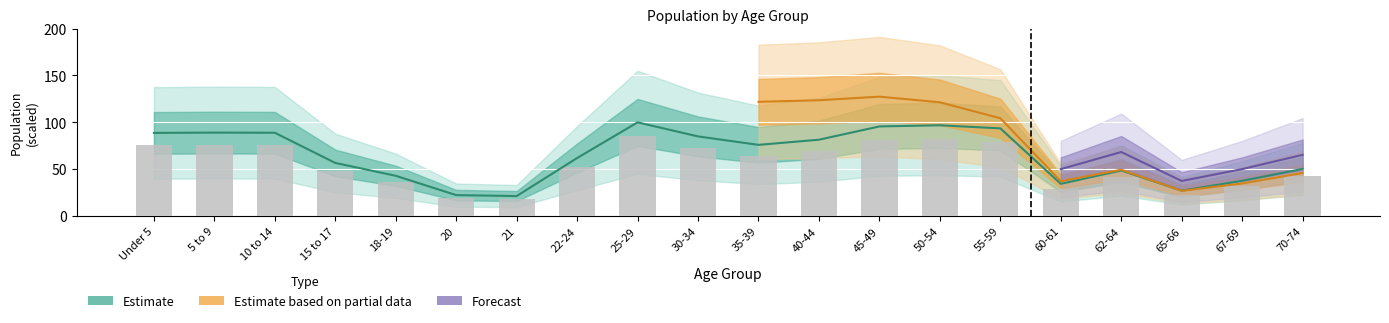

Are the bars horizontal?

No